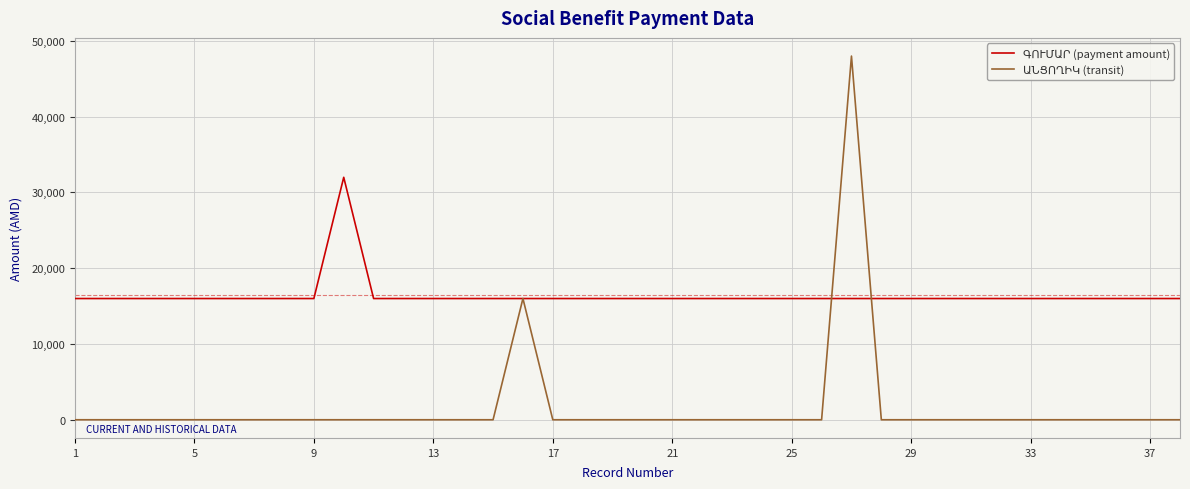

How many categories are shown in the chart?

38